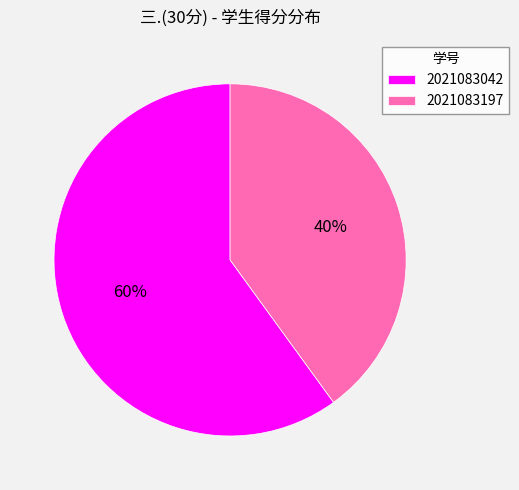

Which slice is the smallest?

2021083197